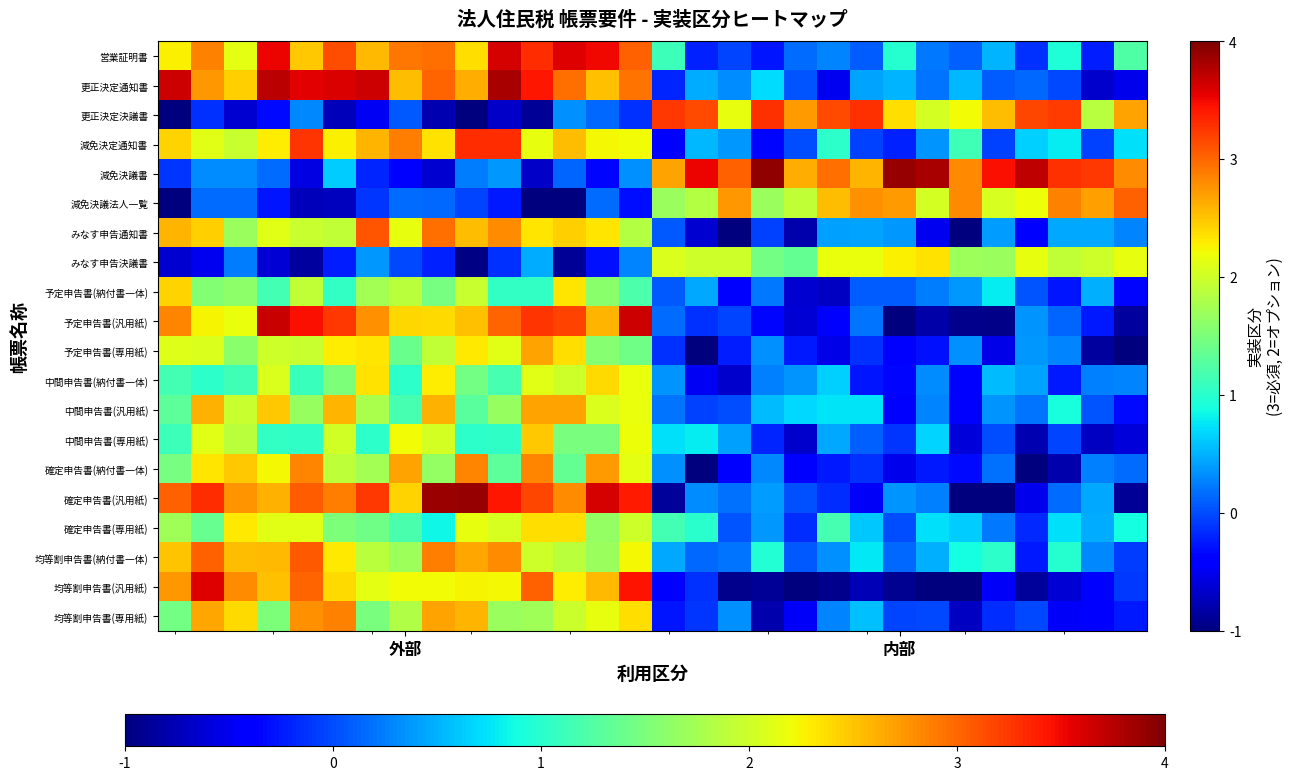

Which series has the largest range (max minus min)?

確定申告書(汎用紙)